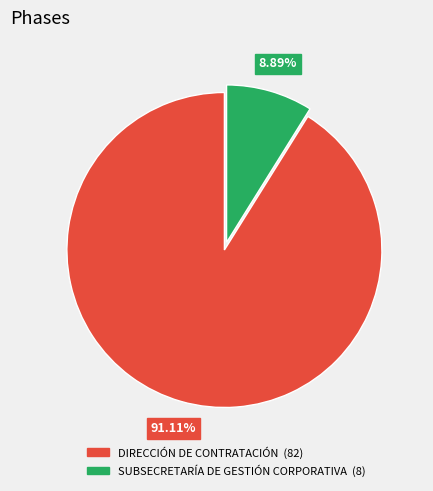

Which has a higher value, DIRECCIÓN DE CONTRATACIÓN or SUBSECRETARÍA DE GESTIÓN CORPORATIVA?

DIRECCIÓN DE CONTRATACIÓN